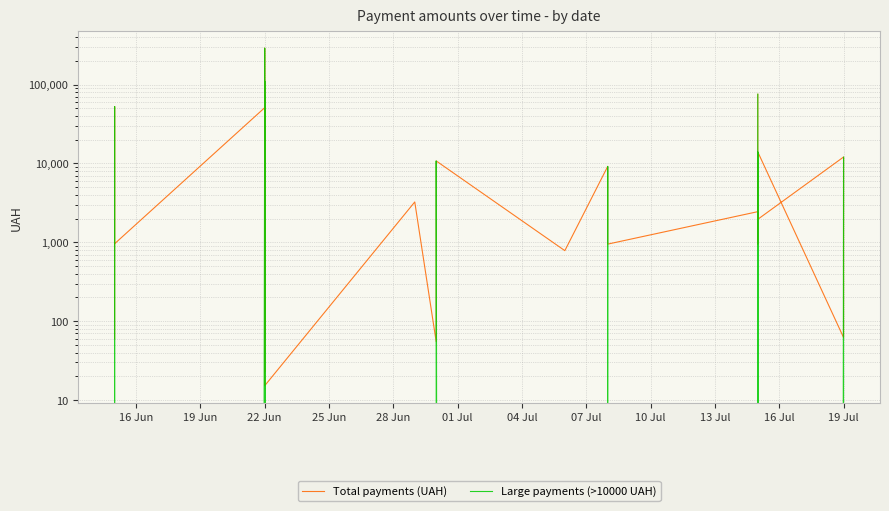

True or false: Total payments (UAH) has more than 1 interior local peaks.

True